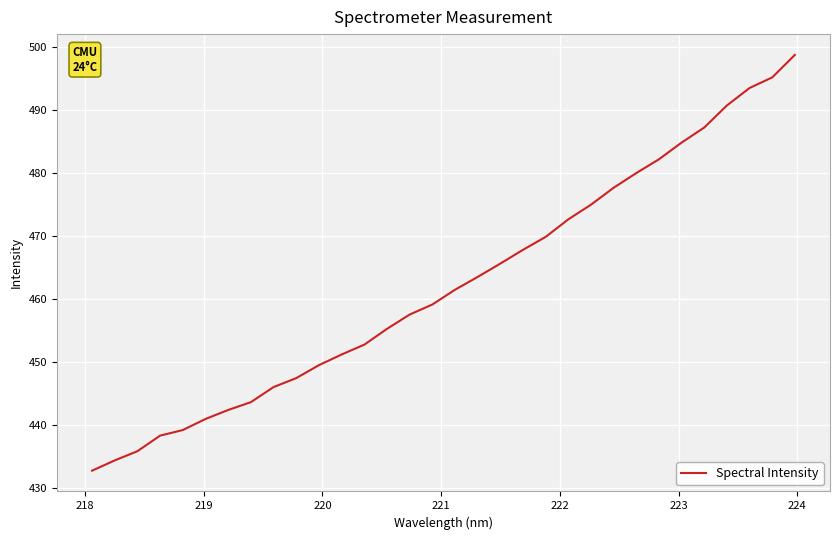

How many categories are shown in the chart?

32